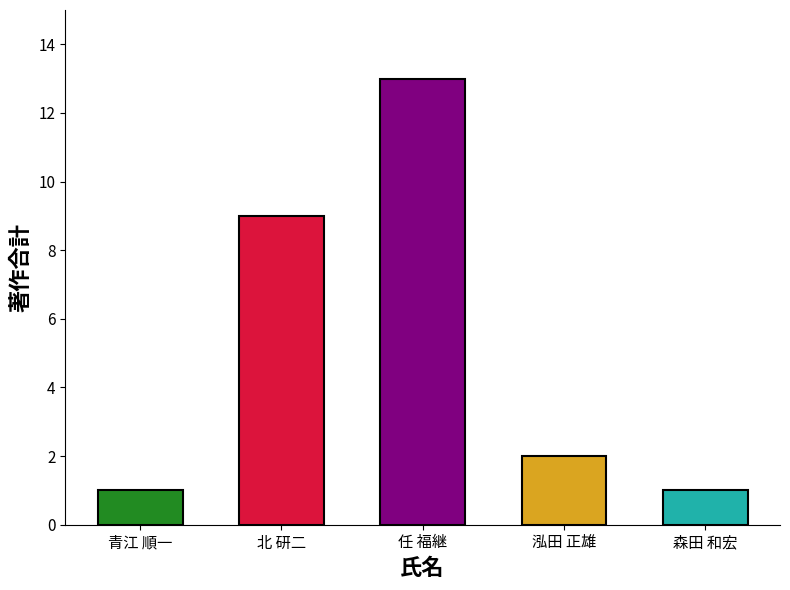

What value does the 著作合計 series have at 任 福継, to the nearest 5?

15